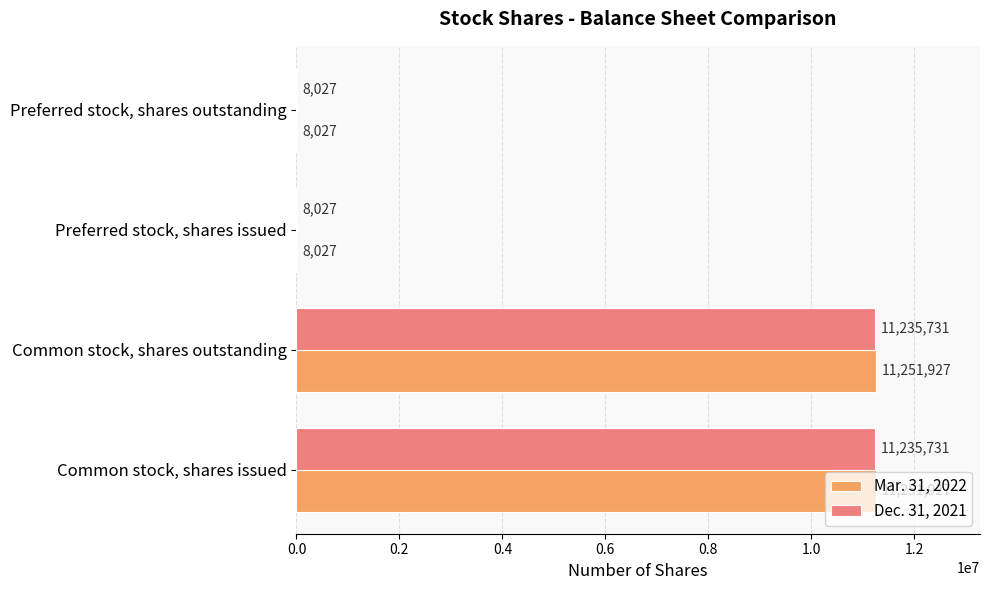

What is the total value across all series at Common stock, shares issued?

22487658